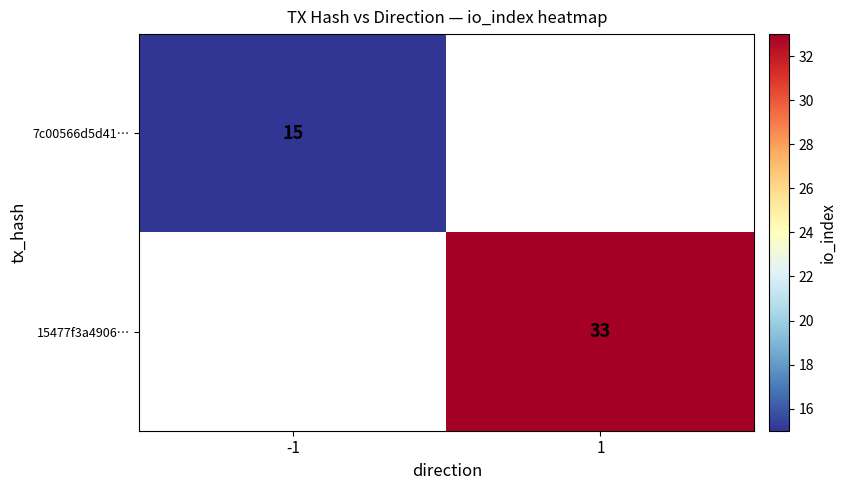

How many data points does each series have?

2